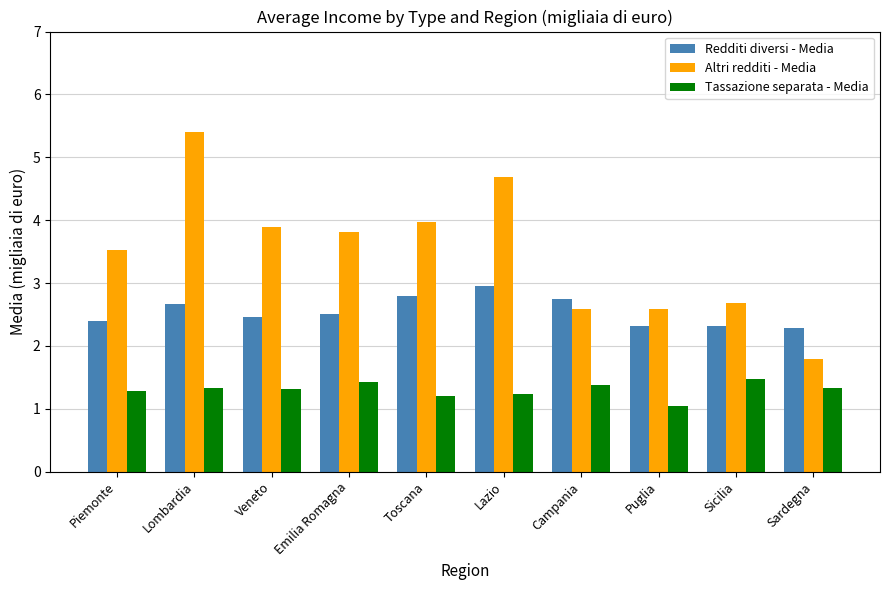

Between Lazio and Sardegna, which series saw the biggest shift?

Altri redditi - Media